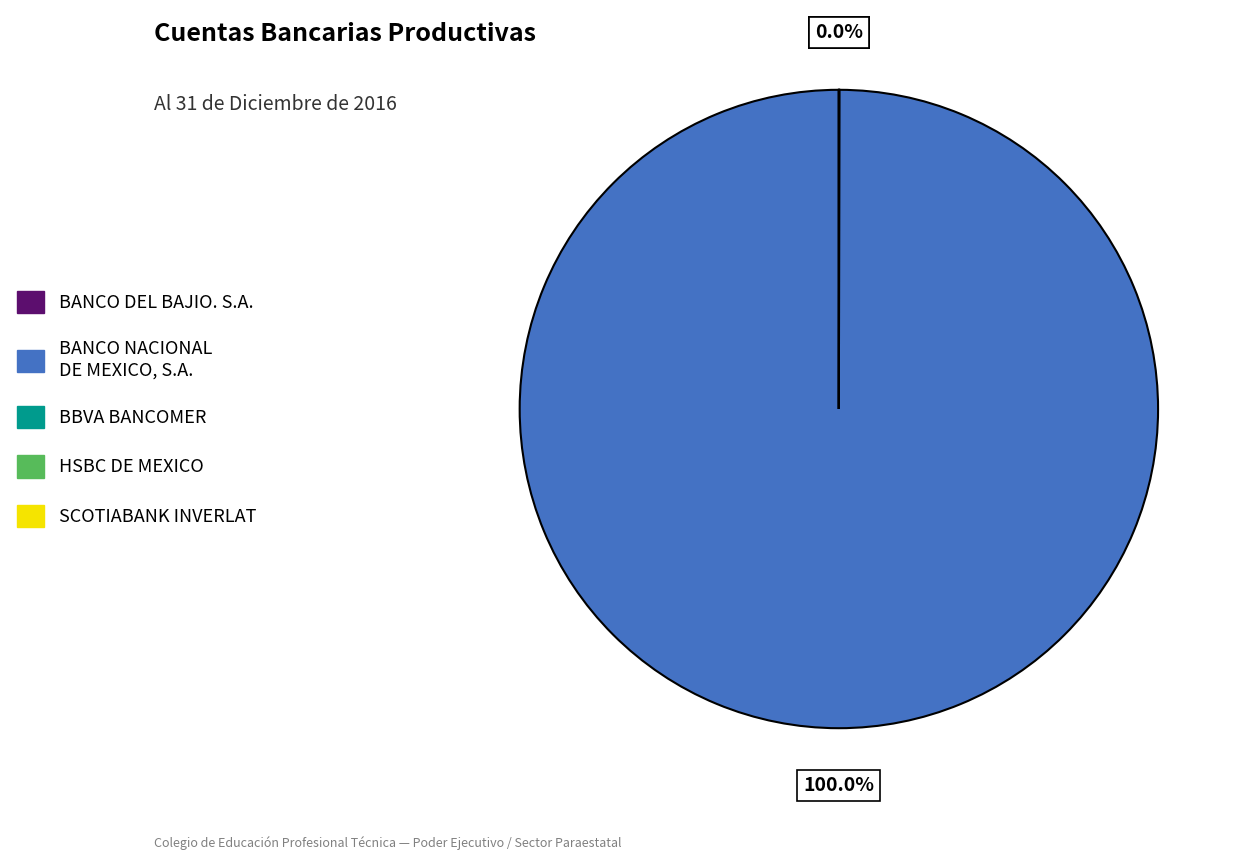

The BANCO DEL BAJIO. S.A. slice represents 64% of the pie. True or false?

False